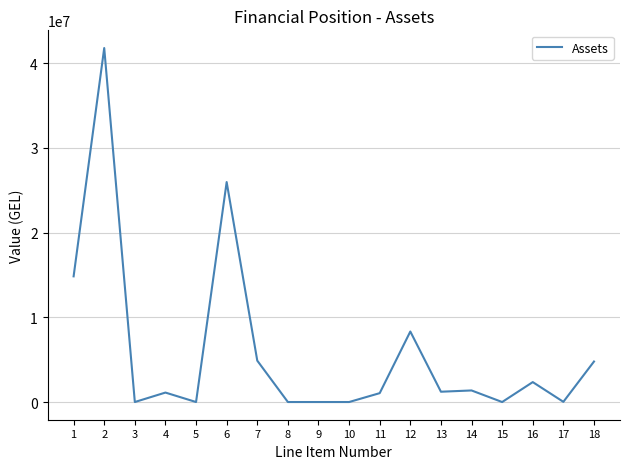

What is the maximum value shown in the chart?

41780087.8